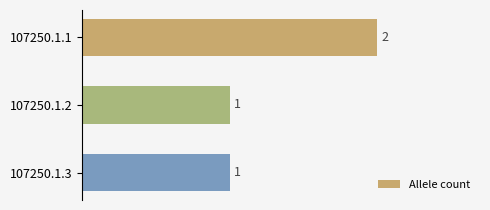

True or false: the data shows 0 at 107250.1.2.

False